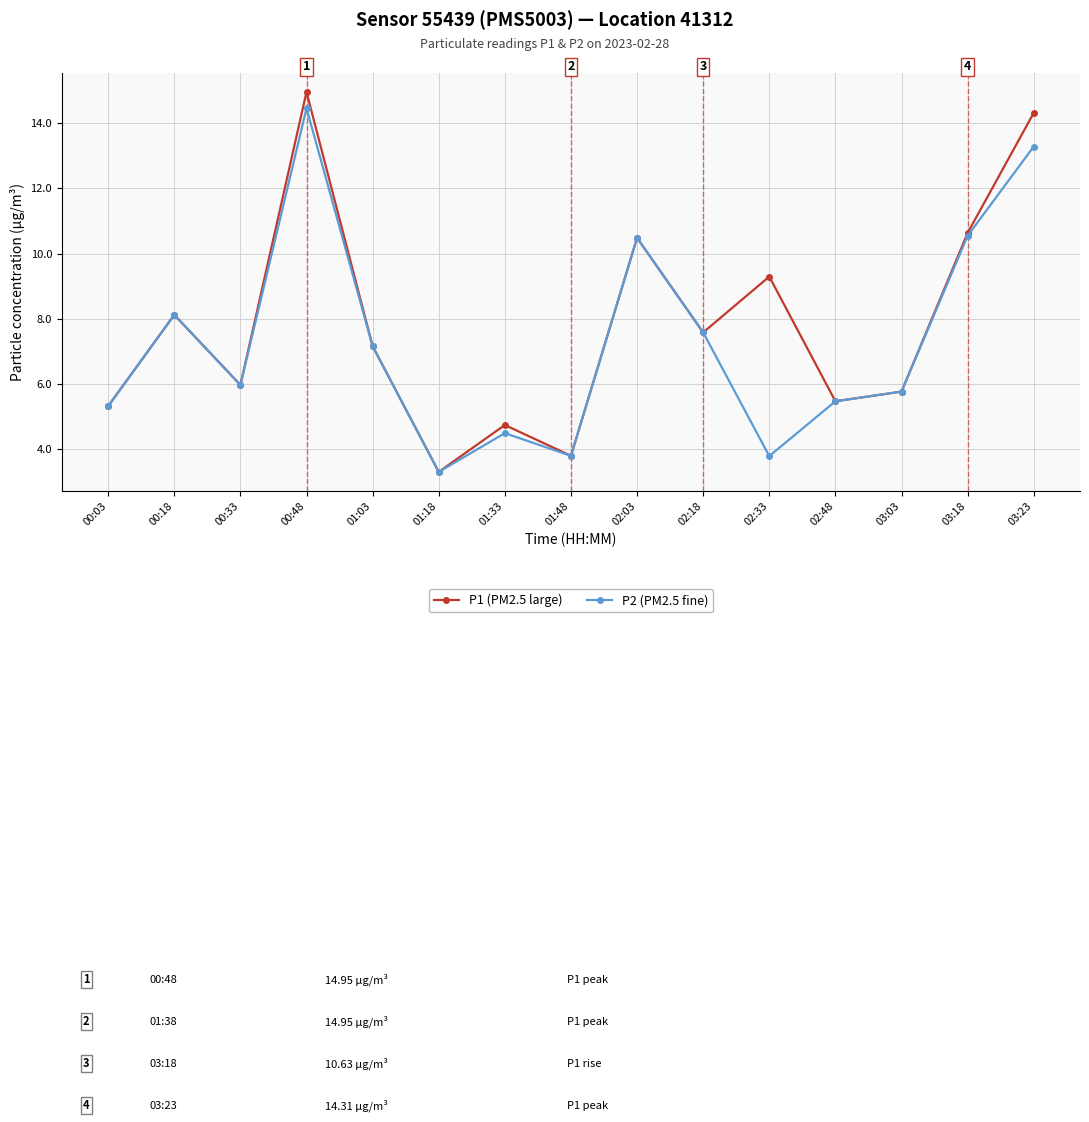

True or false: P1 (PM2.5 large) has a value of 3.8 at 00:48.

False